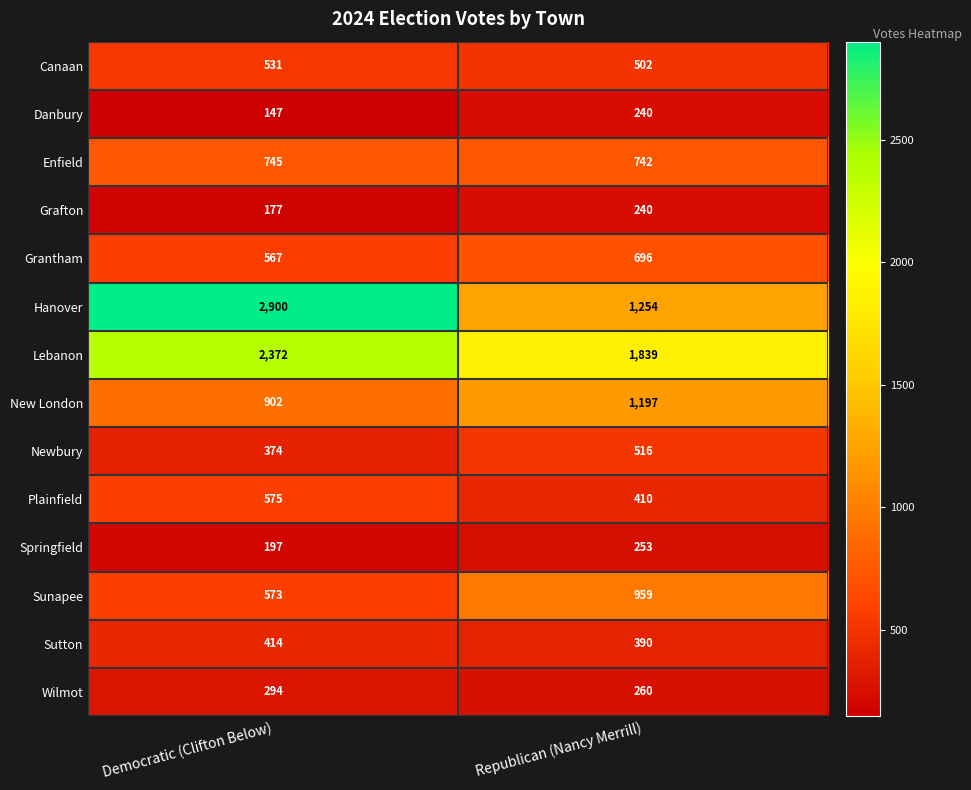

The Hanover series shows 1254 at Republican (Nancy Merrill). True or false?

True